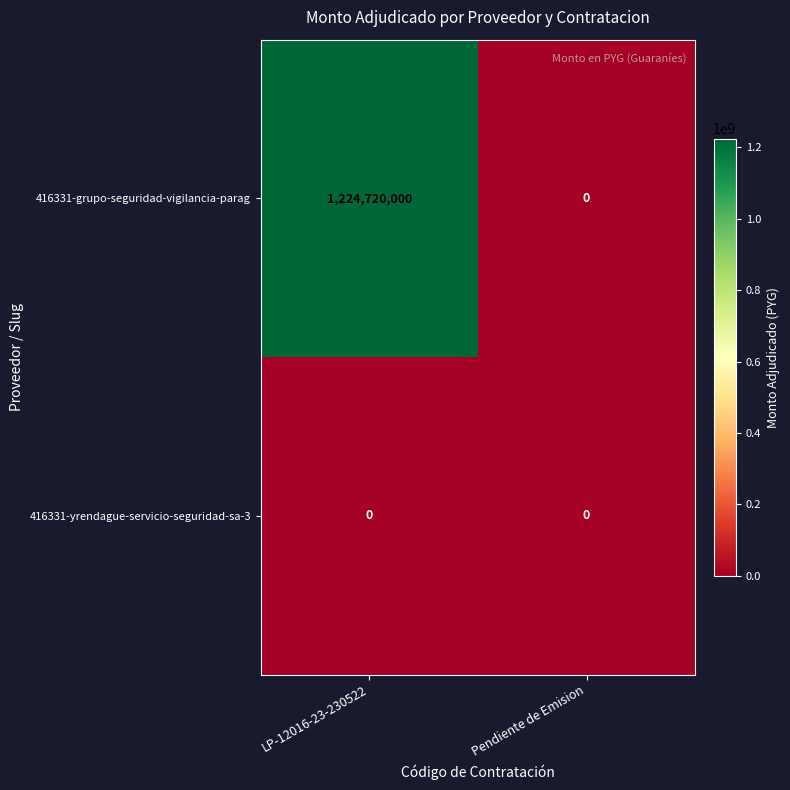

Which series changed the most between LP-12016-23-230522 and Pendiente de Emision?

416331-grupo-seguridad-vigilancia-parag